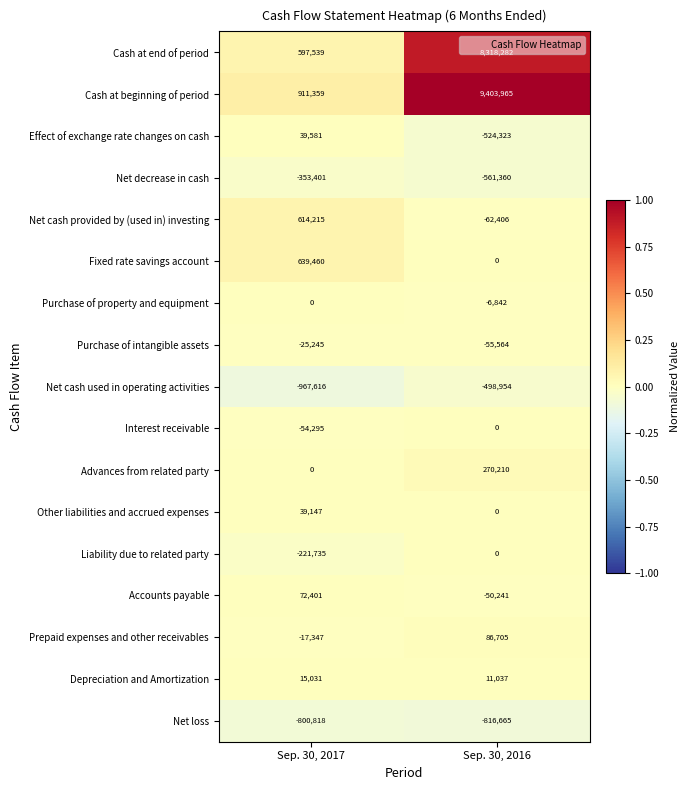

How many data points does each series have?

2